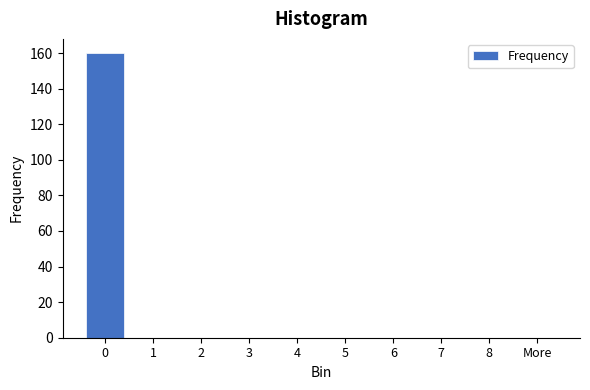

Reading right to left, what are all the values shown in this chart?

More=0	8=0	7=0	6=0	5=0	4=0	3=0	2=0	1=0	0=160